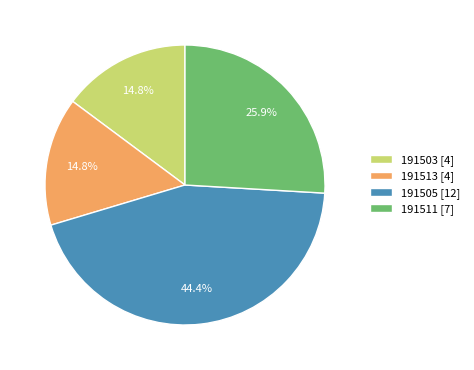

What portion of the pie excludes 191511?

74.1%